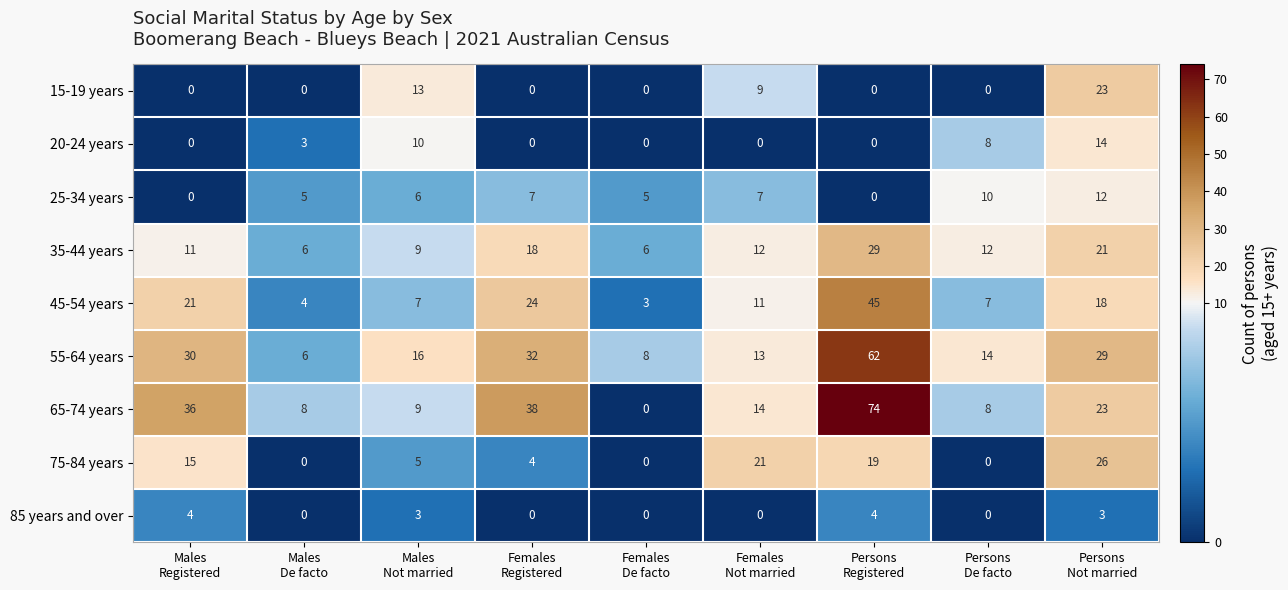

What is the greatest value displayed?

74